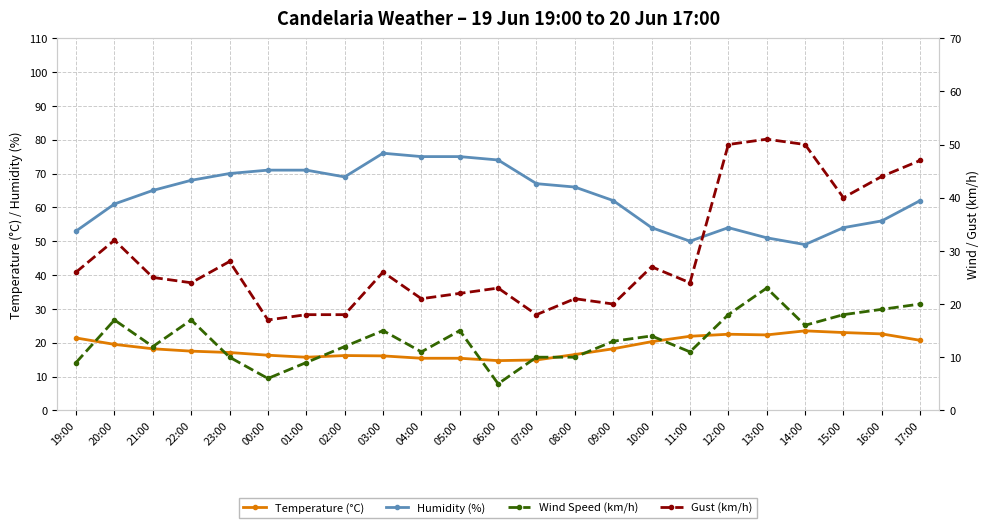

What is the highest value of the Temperature (°C) series?

23.5